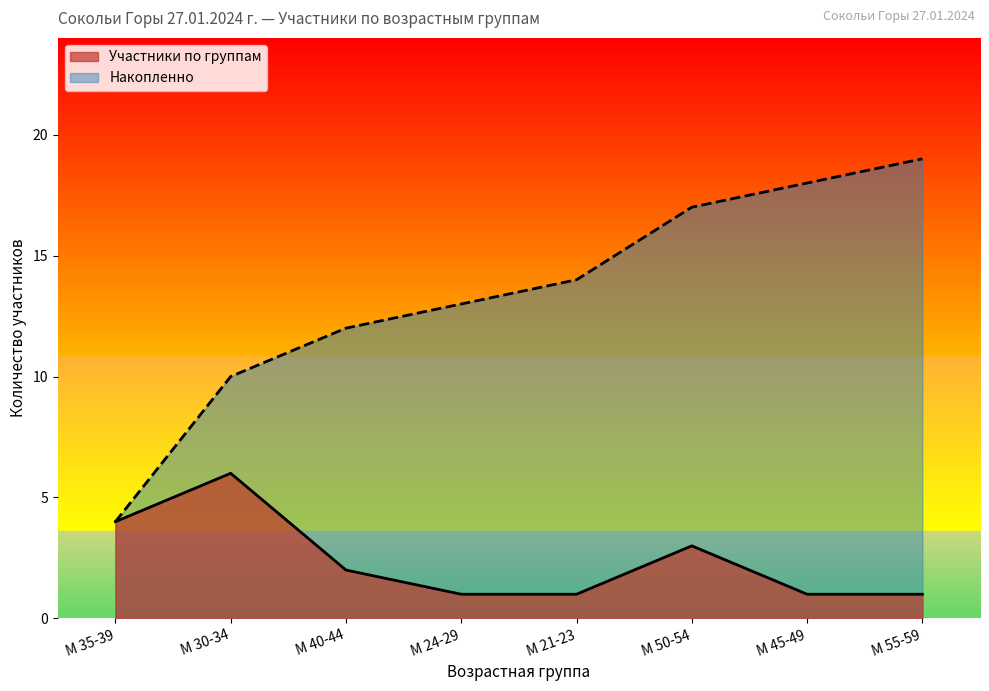

What is the maximum value for Накопленно?

19